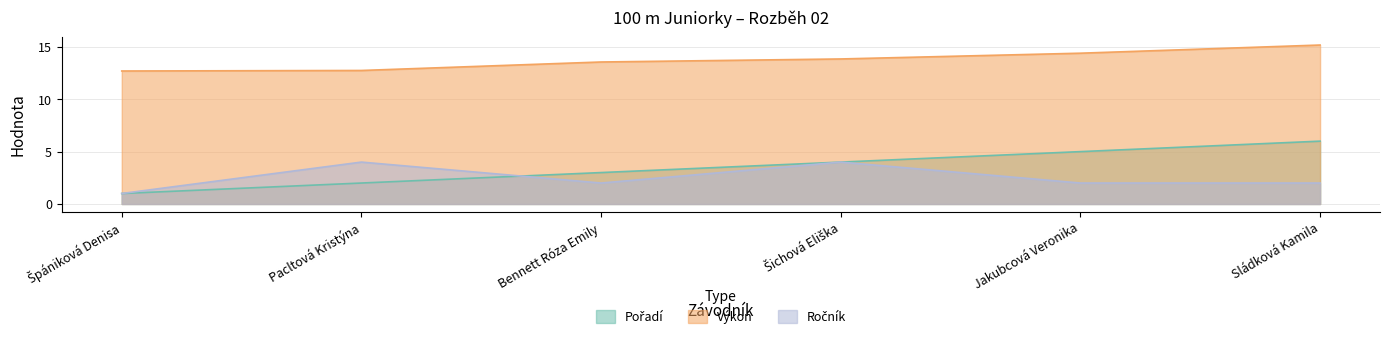

What is the value of the Ročník point at the 3rd from the left?

2.0